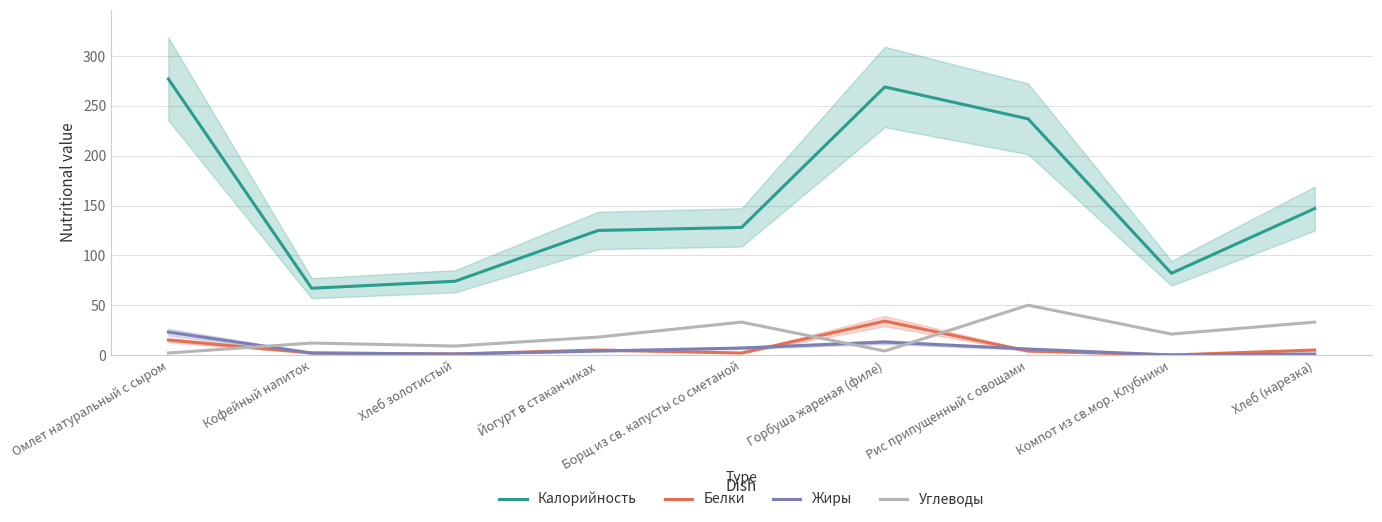

The value of Белки at Йогурт в стаканчиках is 9. True or false?

False